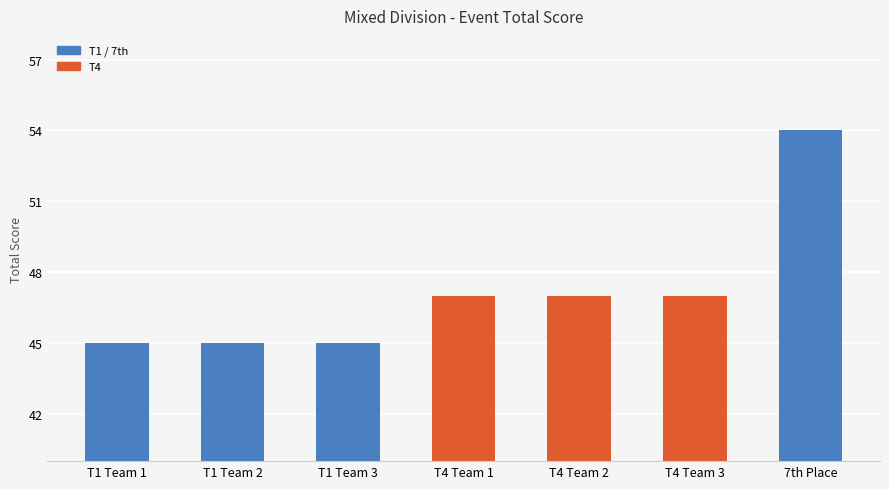

How many bars are there in total?

7